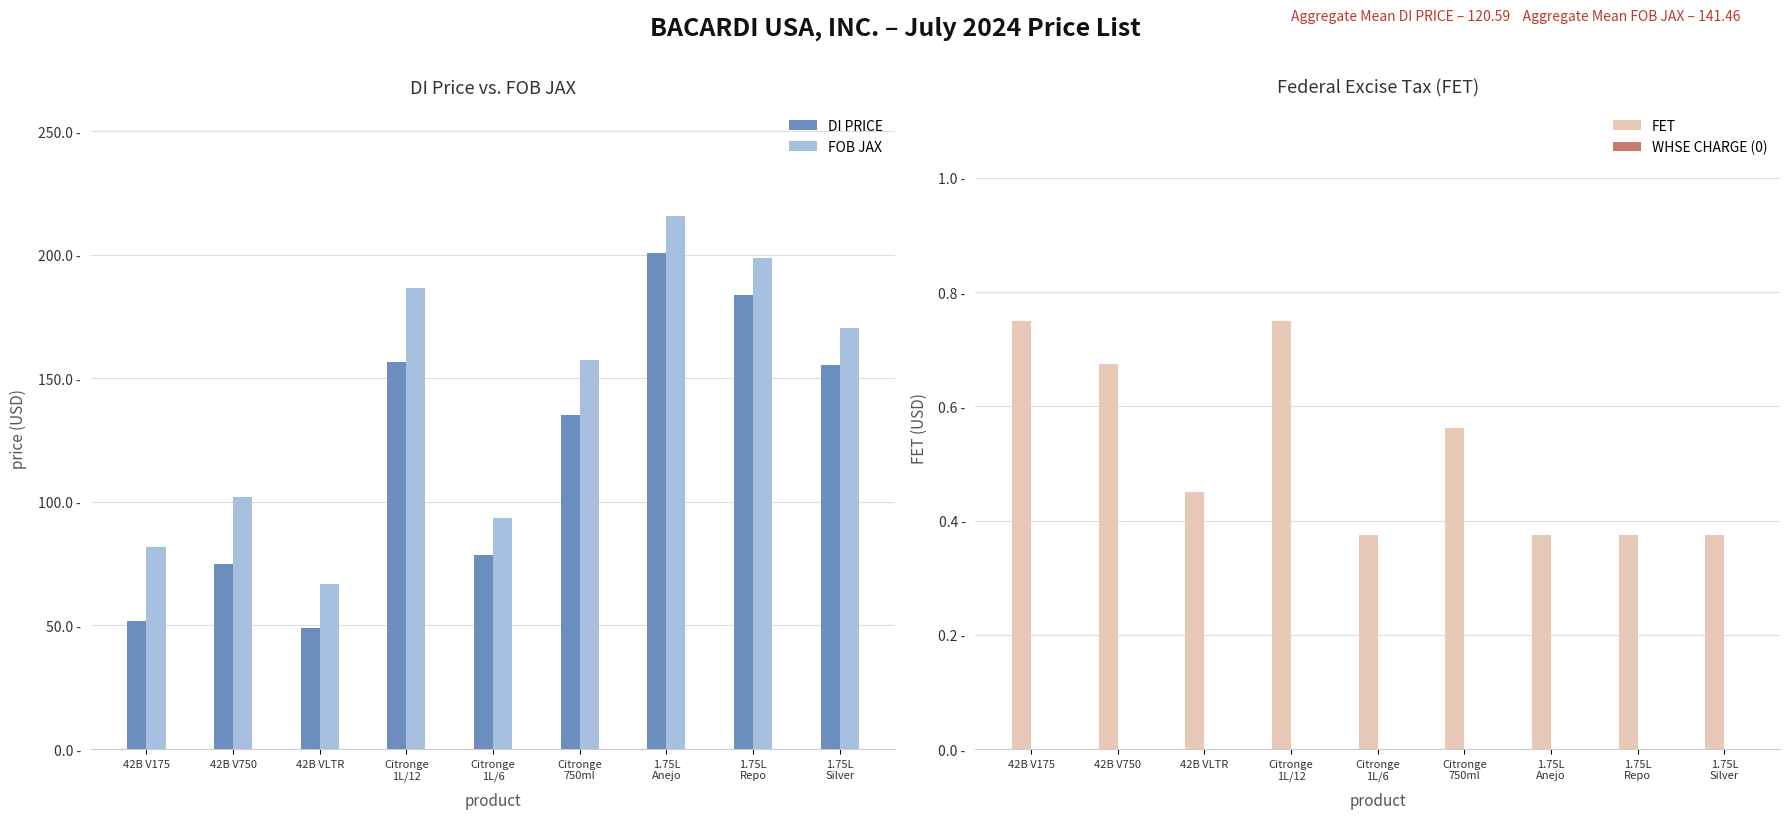

Which series changed the most between 42B VLTR and Citronge
750ml?

FOB JAX